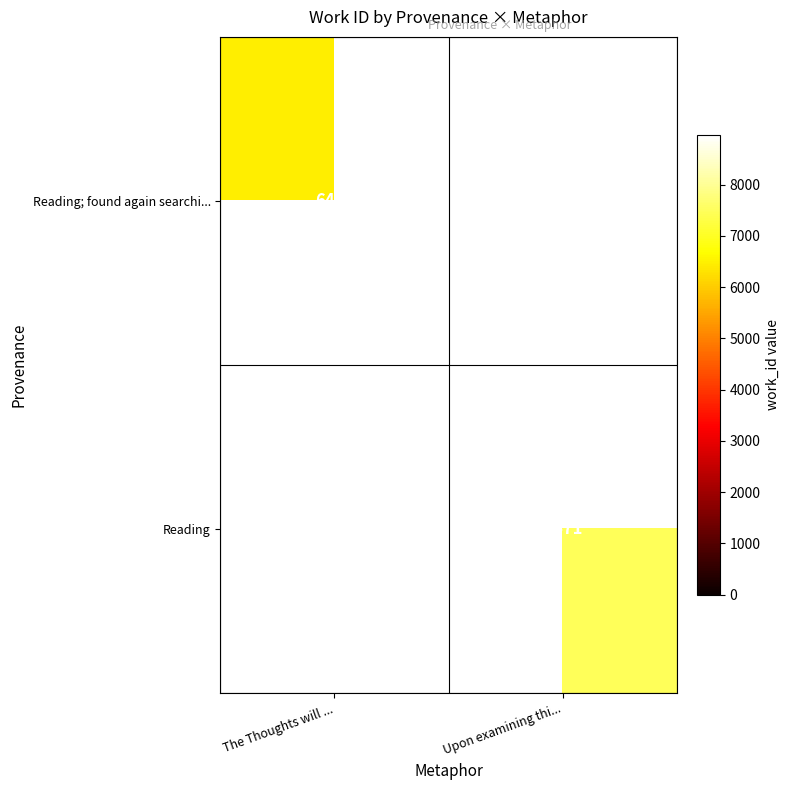

The Reading; found again searchi... series shows 6478 at The Thoughts will .... True or false?

True